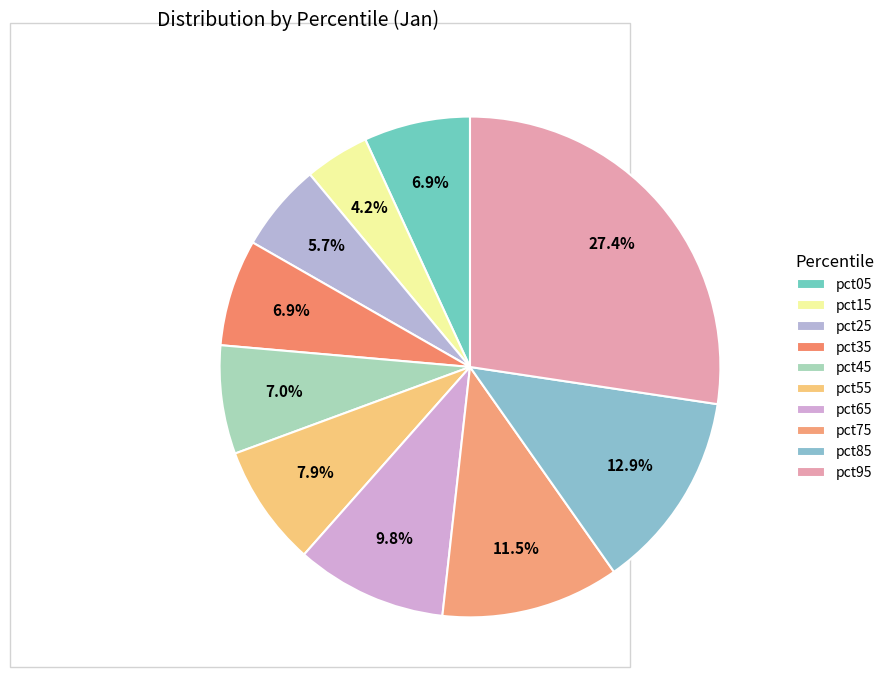

Count the number of slices in the pie.

10